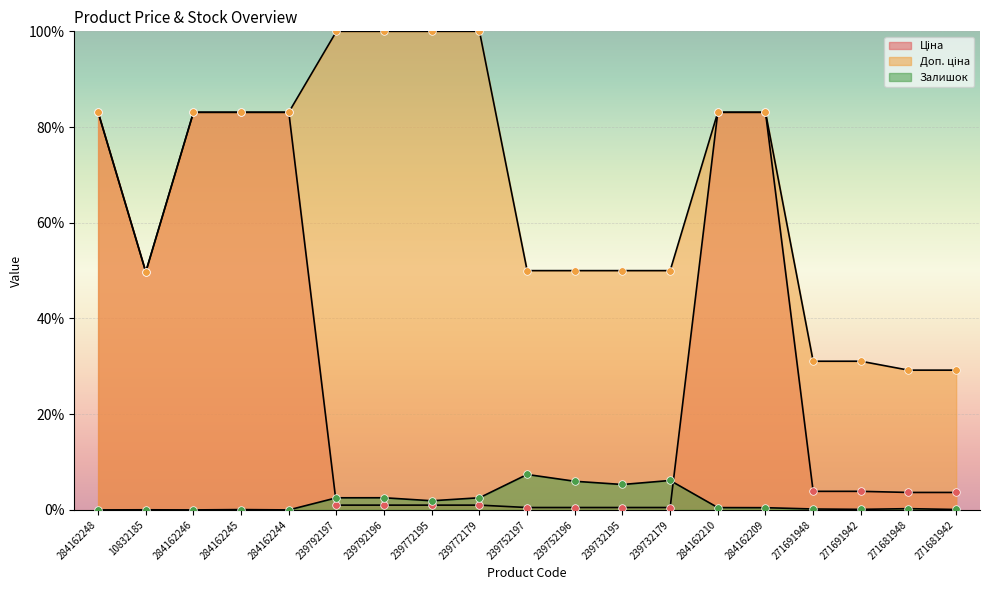

What are all the series names shown in the legend?

Ціна, Доп. ціна, Залишок